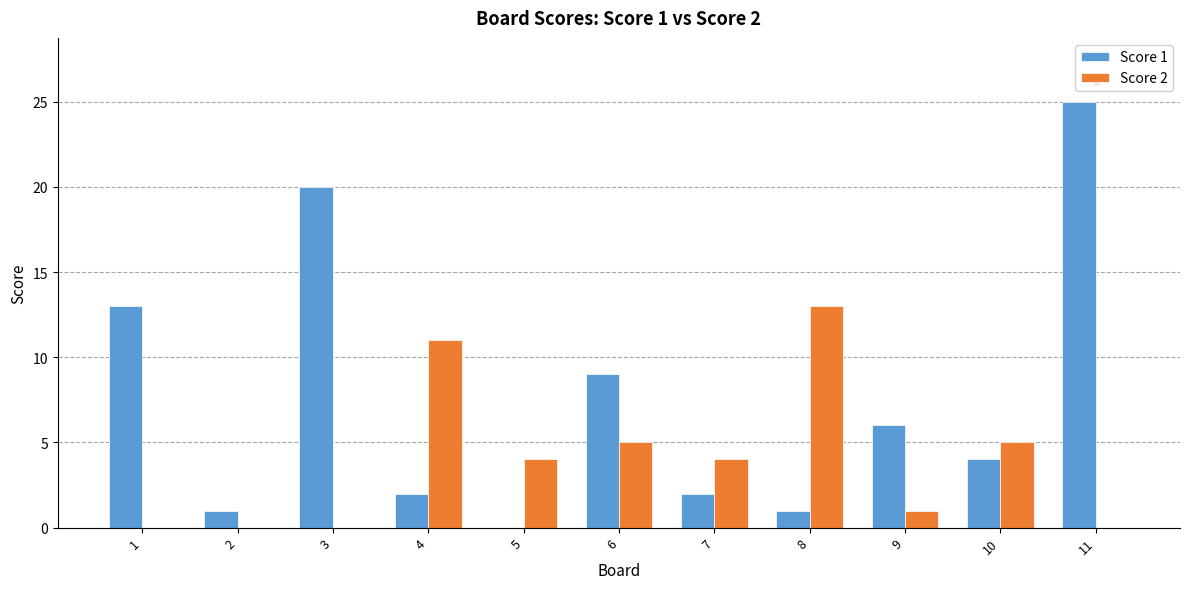

Does the chart contain stacked bars?

No